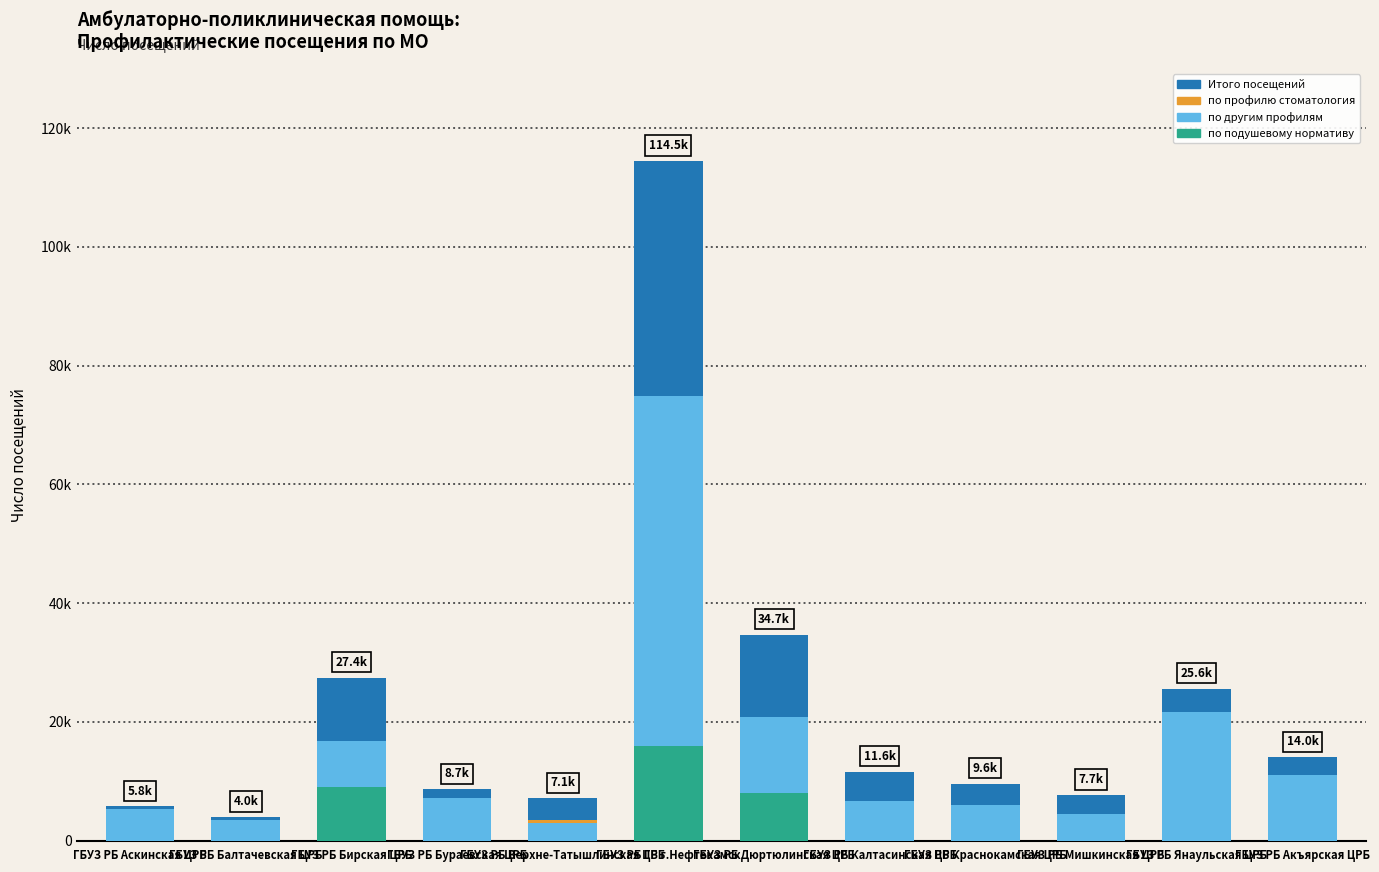

What is the sum of all по другим профилям values?

181410